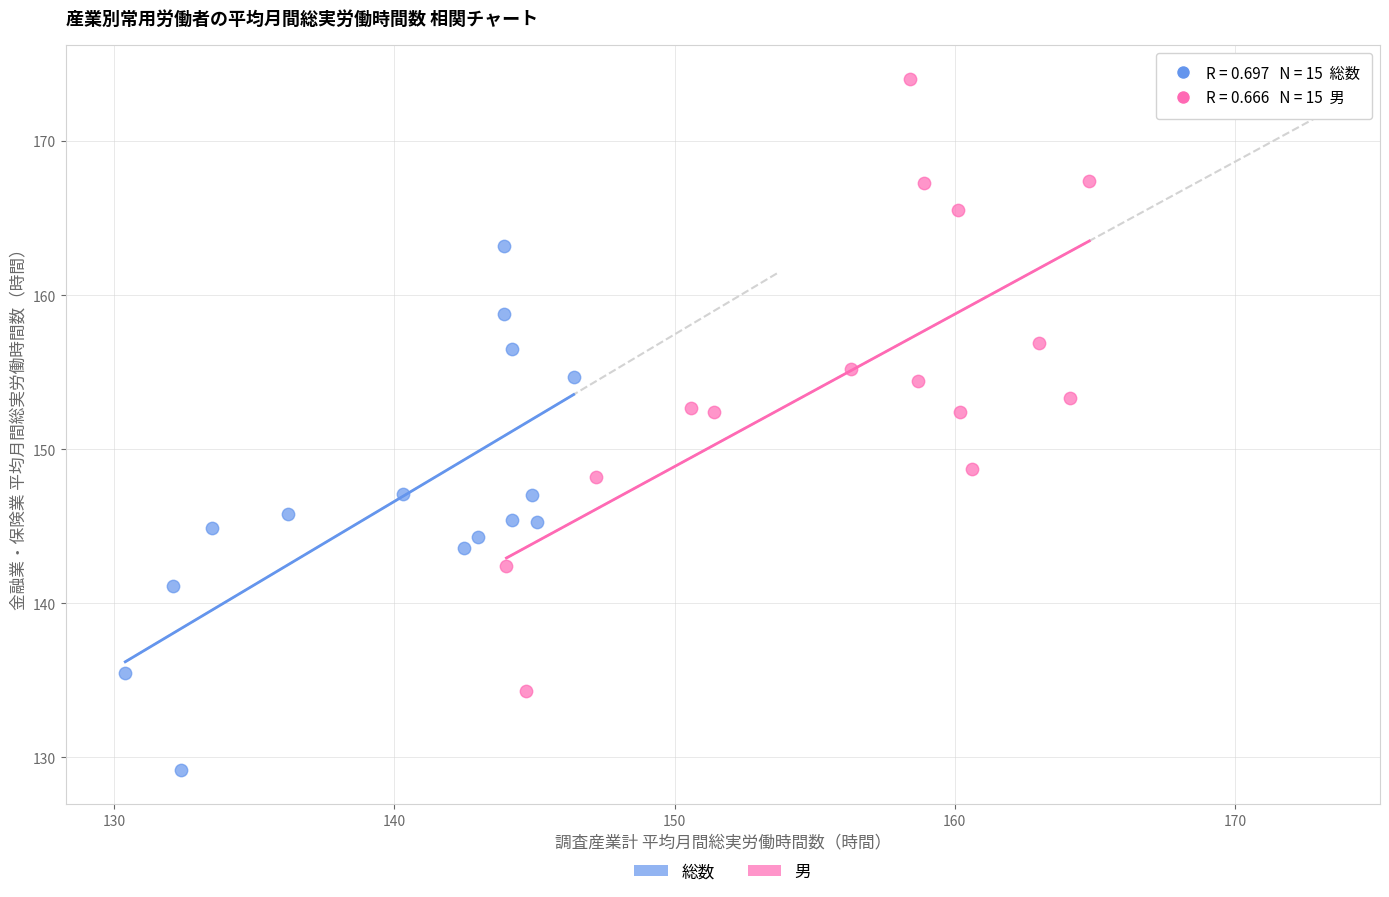

Which series contains the highest Y value?

男